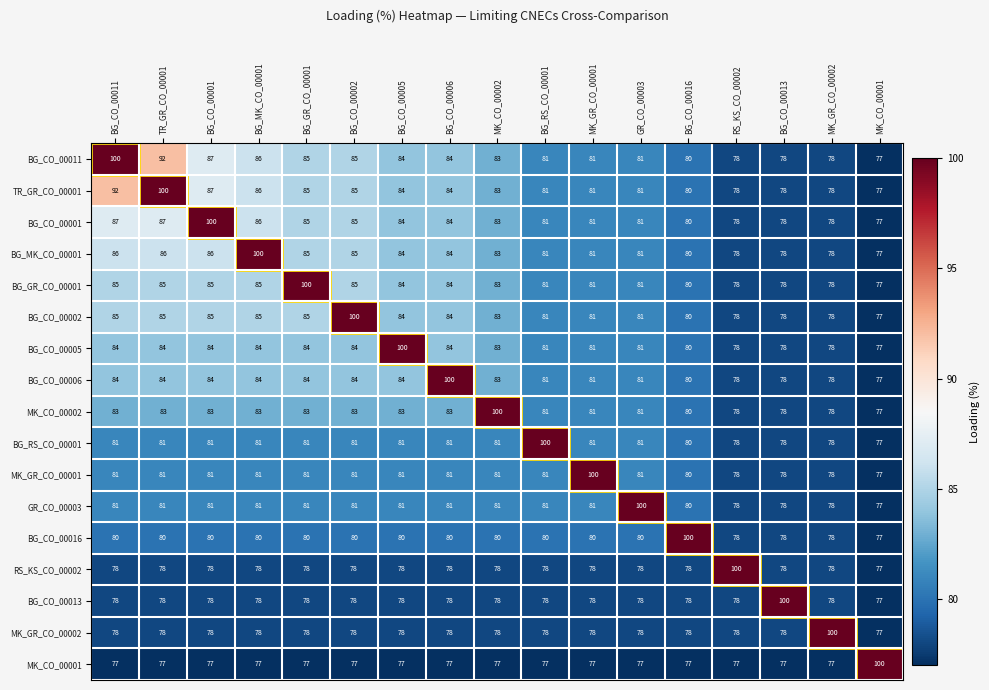

Is it true that RS_KS_CO_00002 equals 78 at TR_GR_CO_00001?

True